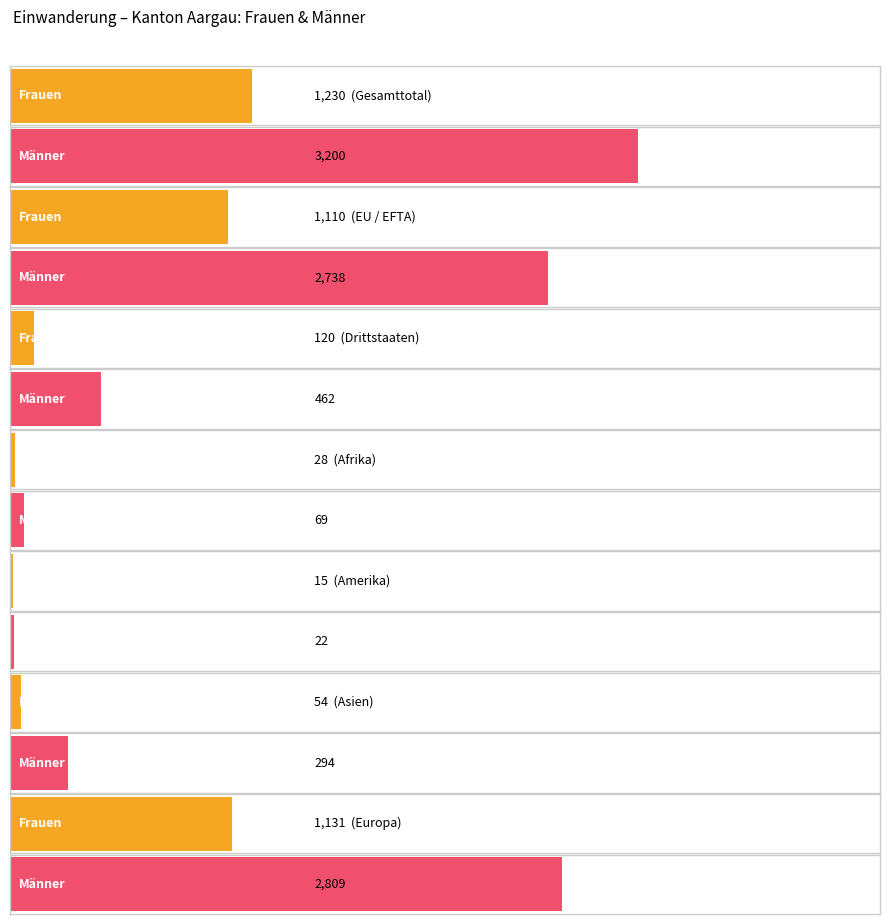

Rank the categories by Männer value from lowest to highest.

Herkunft unbekannt, Ozeanien, Amerika, Afrika, Asien, Drittstaaten, EU / EFTA, Europa, Gesamttotal